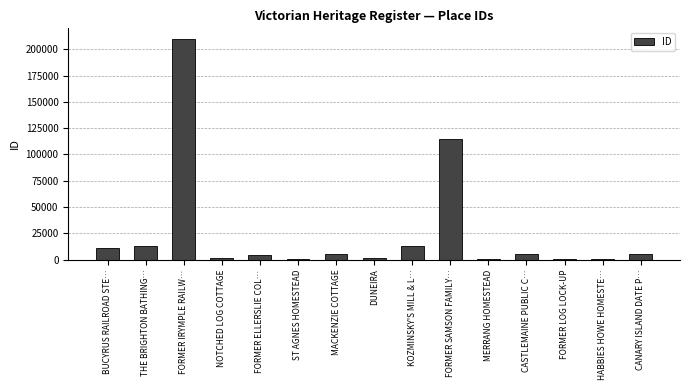

How many categories are shown in the chart?

15